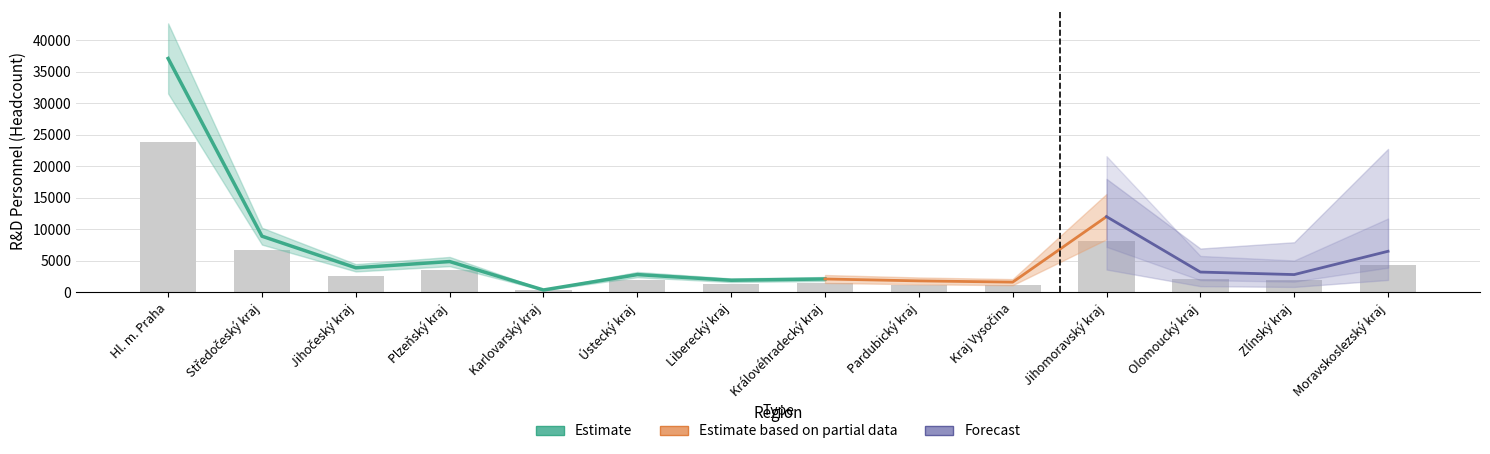

What position from the right is Olomoucký kraj?

3